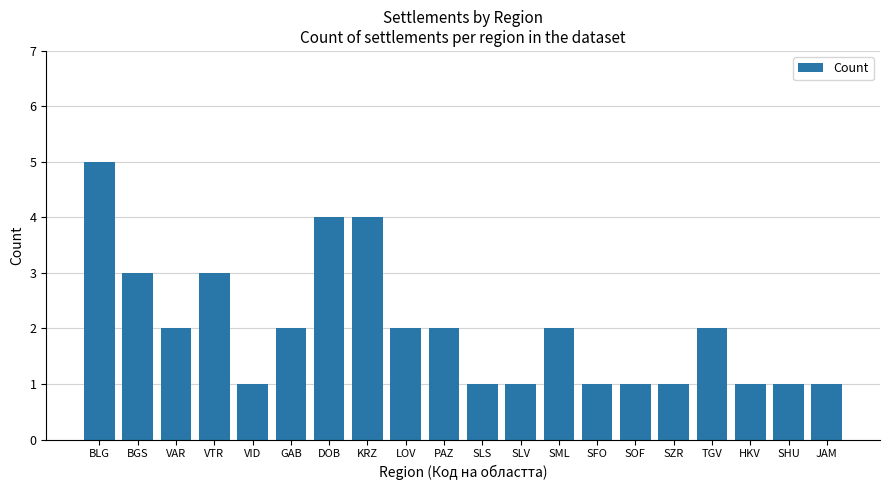

What position from the right is SLV?

9